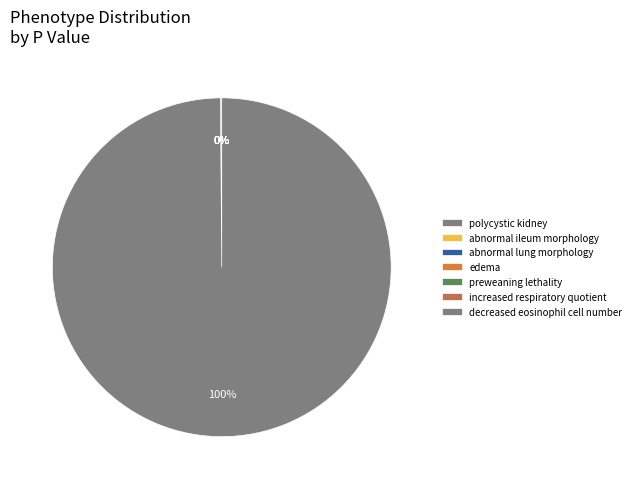

Which category has the biggest portion of the pie?

decreased eosinophil (differential count)